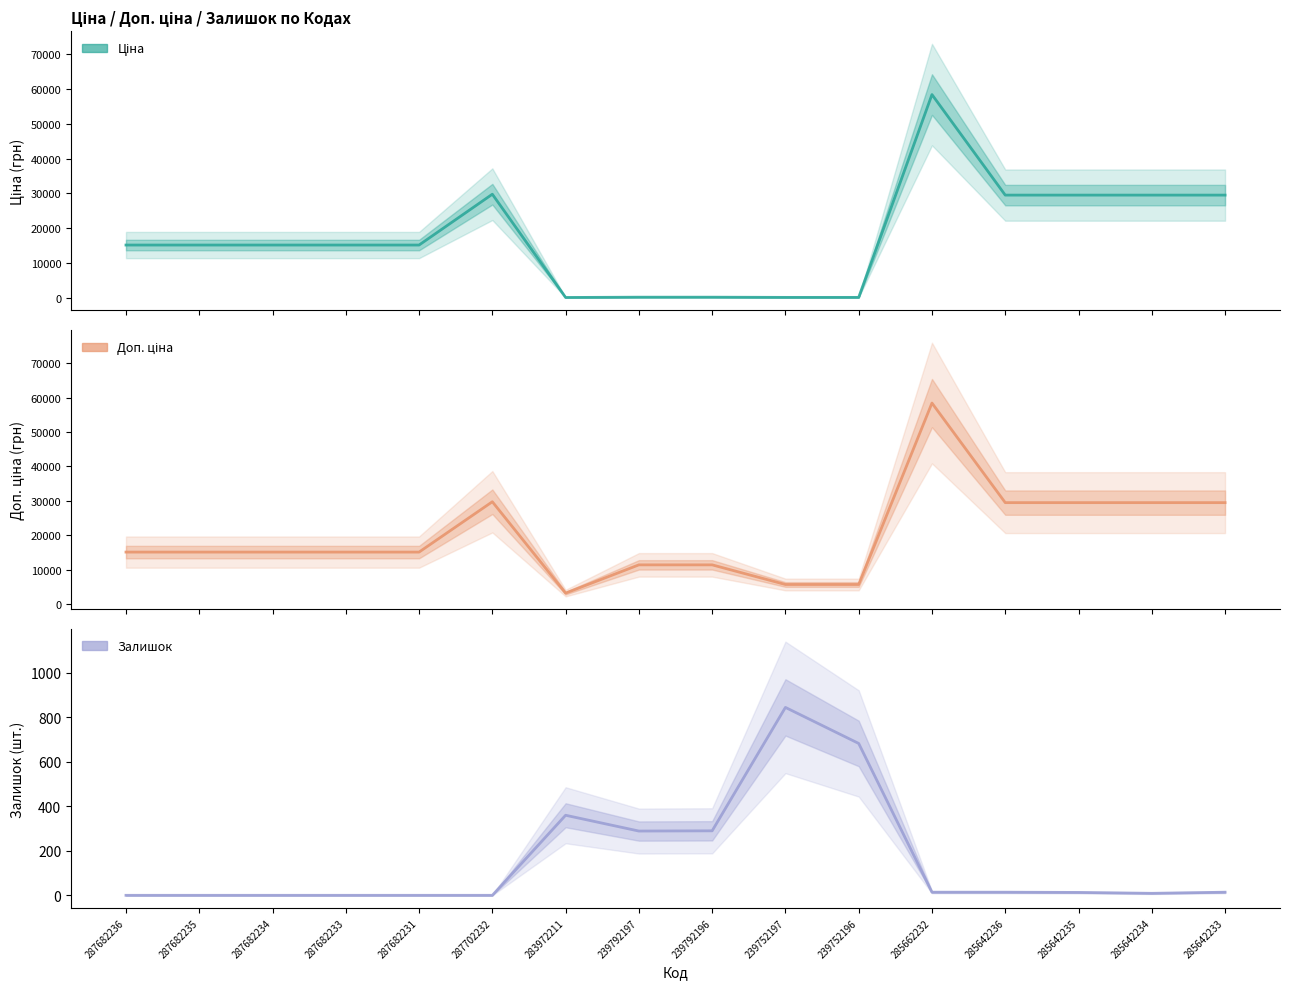

What position from the left is 239752196?

11